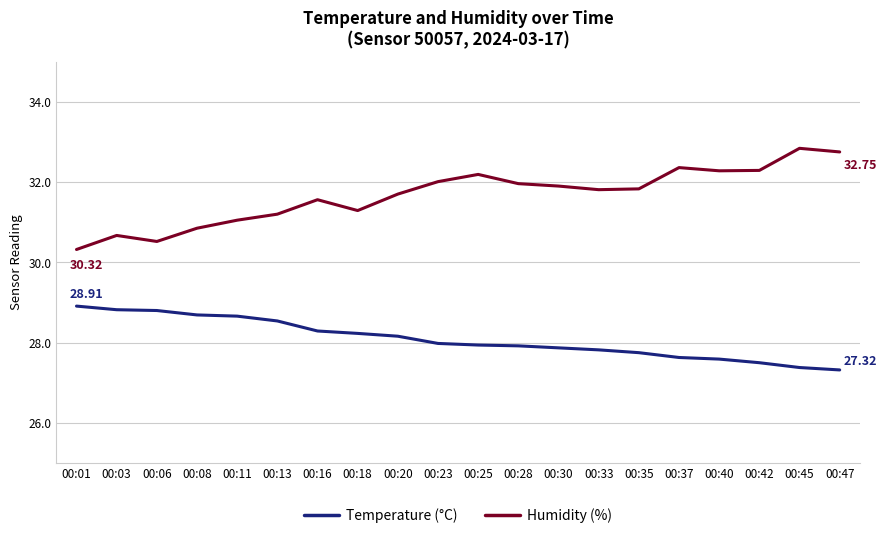

Rank the series by their maximum value, from lowest to highest.

Temperature (°C), Humidity (%)